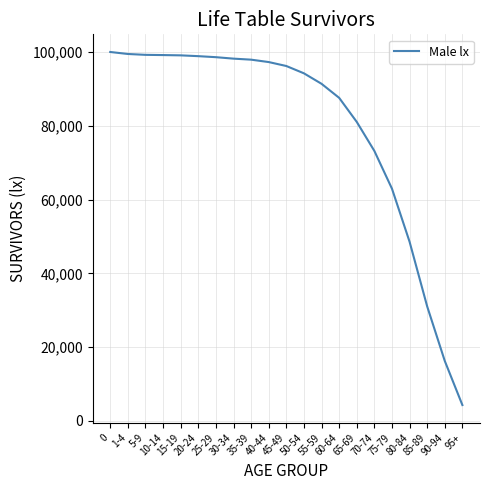

Which category has the lowest value across all series?

95+